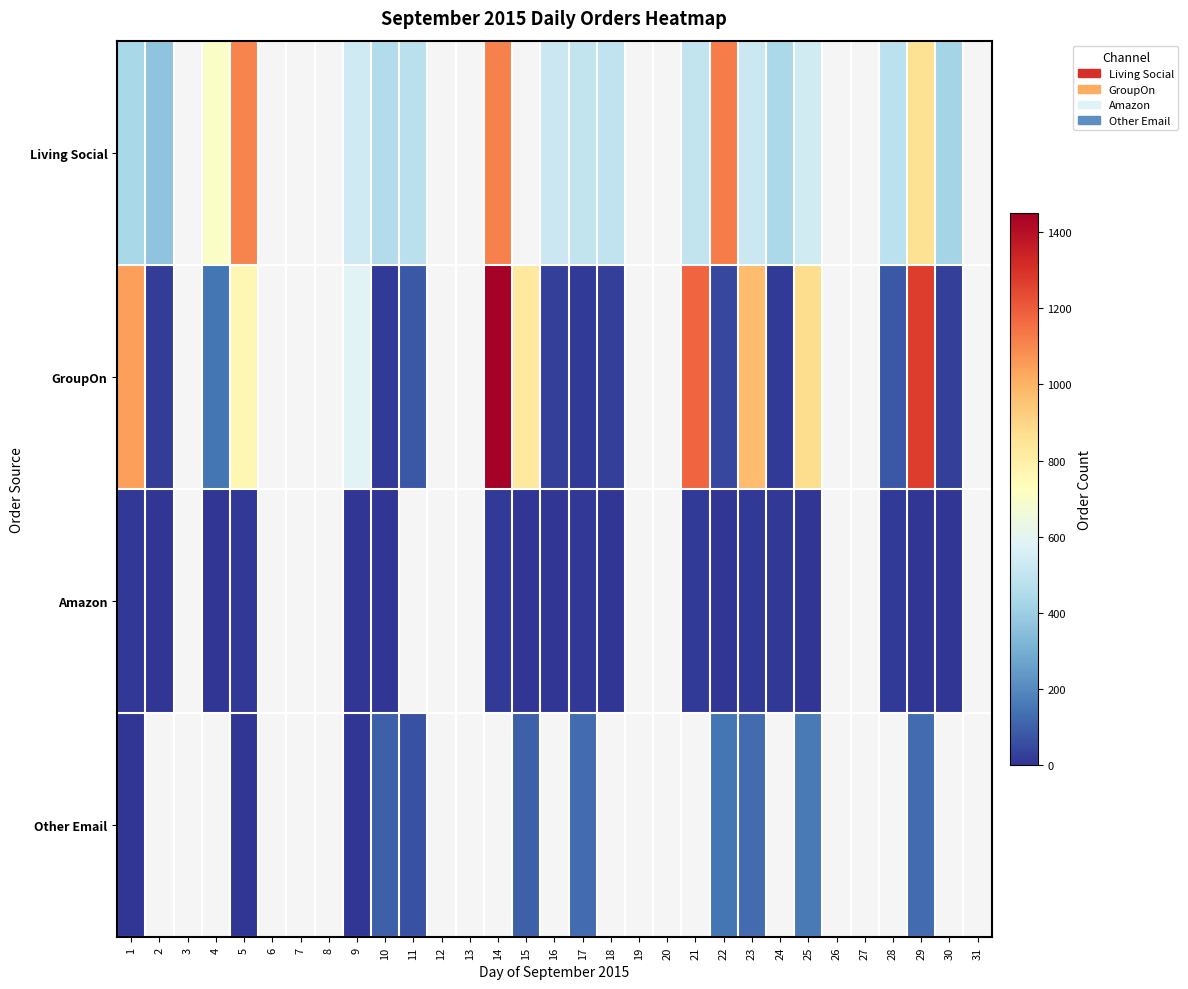

Rank the series at 29 from lowest to highest value.

Amazon, Other Email, Living Social, GroupOn